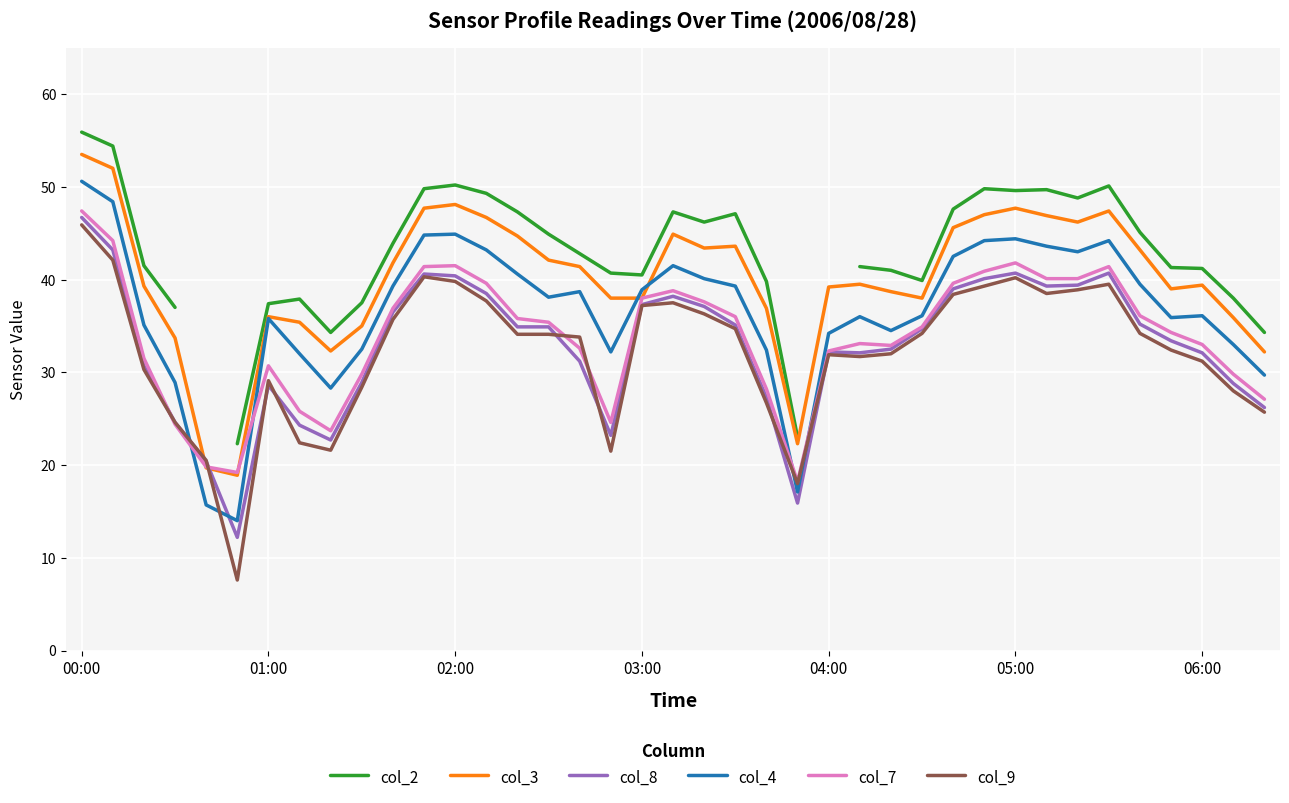

True or false: col_9 has a value of 45.9 at 00:00.

True